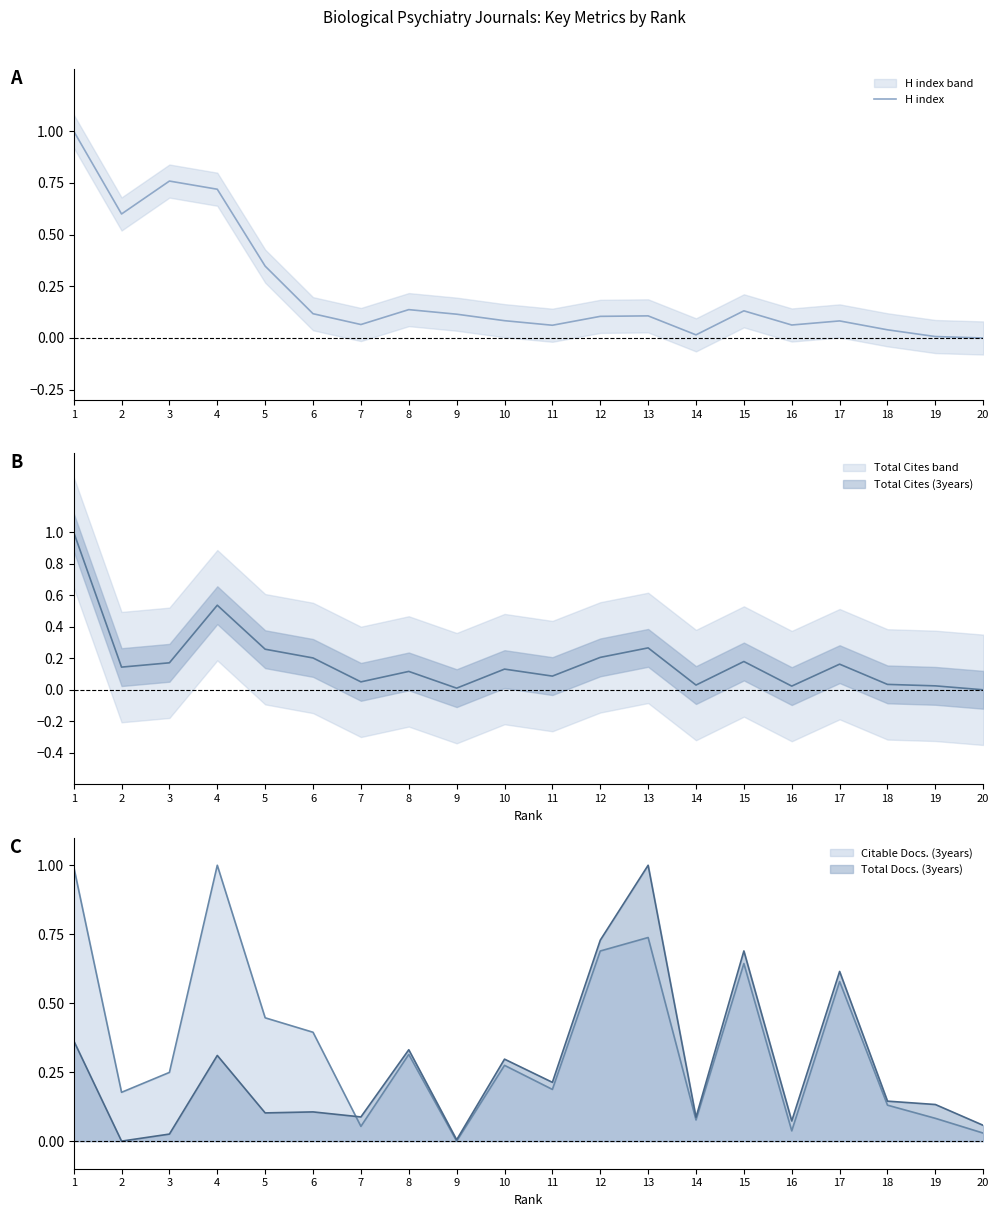

Where is the data nearest to the value 0?

20